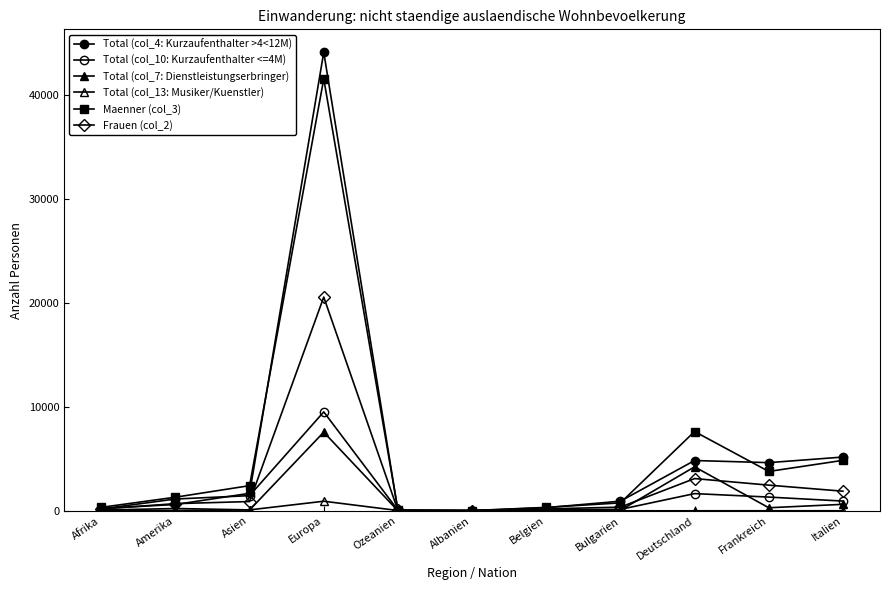

Reading left to right, list all the values displayed in this chart.

Total (col_4: Kurzaufenthalter >4<12M): 228	608	1682	44079	28	9	304	927	4835	4632	5169
Total (col_10: Kurzaufenthalter <=4M): 183	1135	1460	9510	55	8	104	139	1656	1321	938
Total (col_7: Dienstleistungserbringer): 30	33	79	7562	2	2	104	51	4229	296	623
Total (col_13: Musiker/Kuenstler): 72	223	90	922	29	36	2	2	3	5	7
Maenner (col_3): 334	1309	2419	41526	73	25	331	763	7622	3785	4851
Frauen (col_2): 179	690	892	20547	41	30	183	356	3101	2469	1886